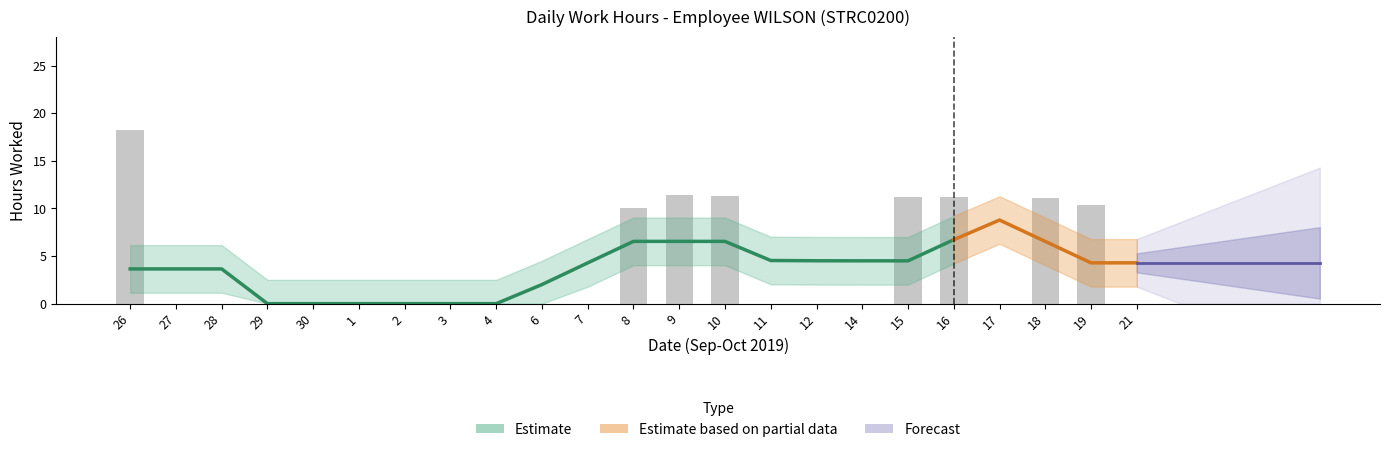

At which category does the chart reach its peak across all series?

26